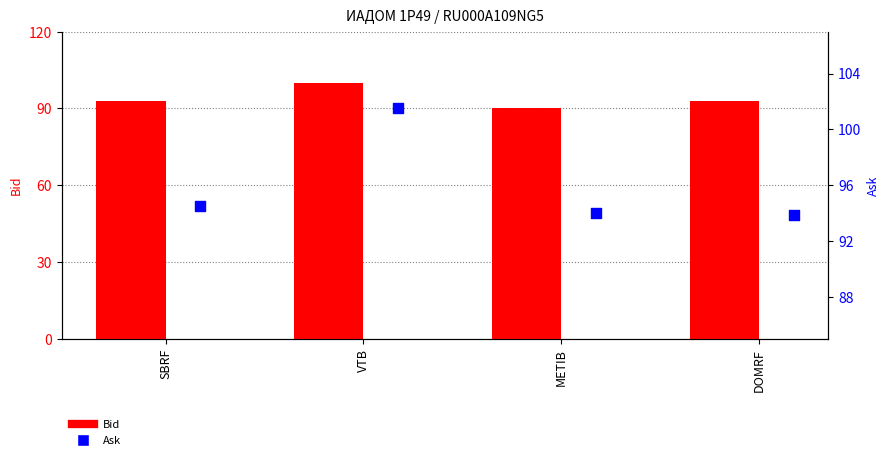

What are all the series names shown in the legend?

Bid, Ask